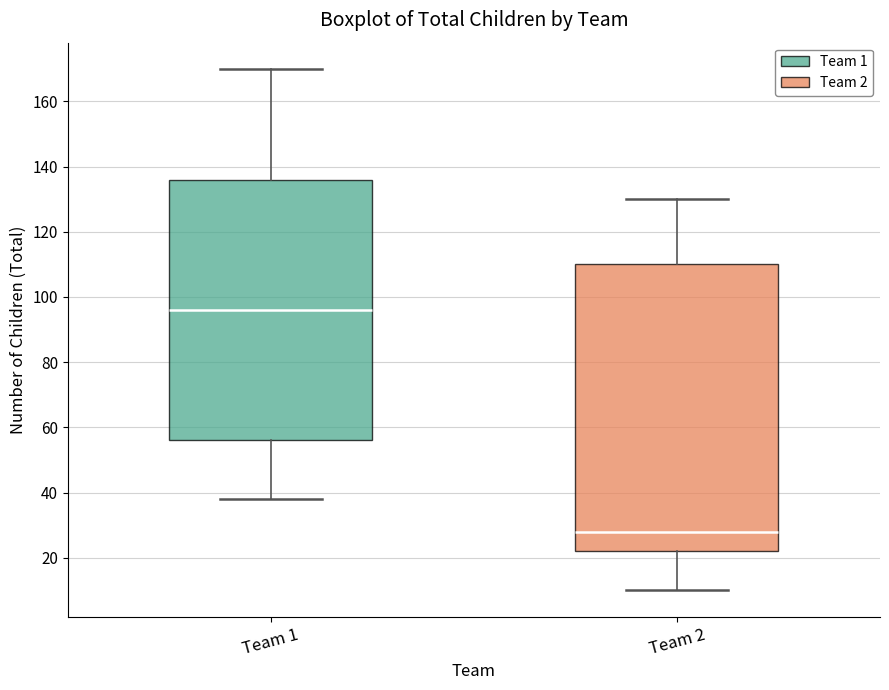

Which box has the lowest median line?

Team 2